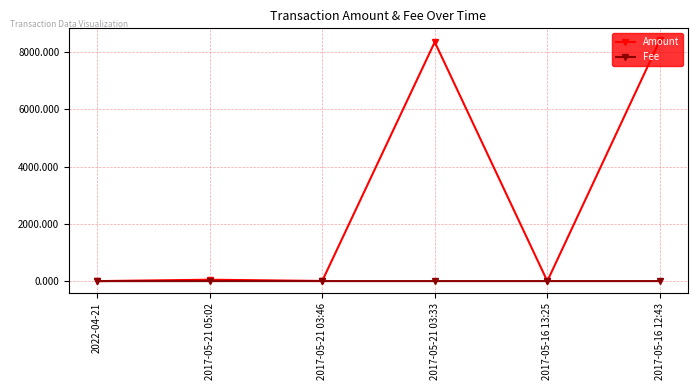

True or false: Amount has more than 2 points higher than both neighbors.

False